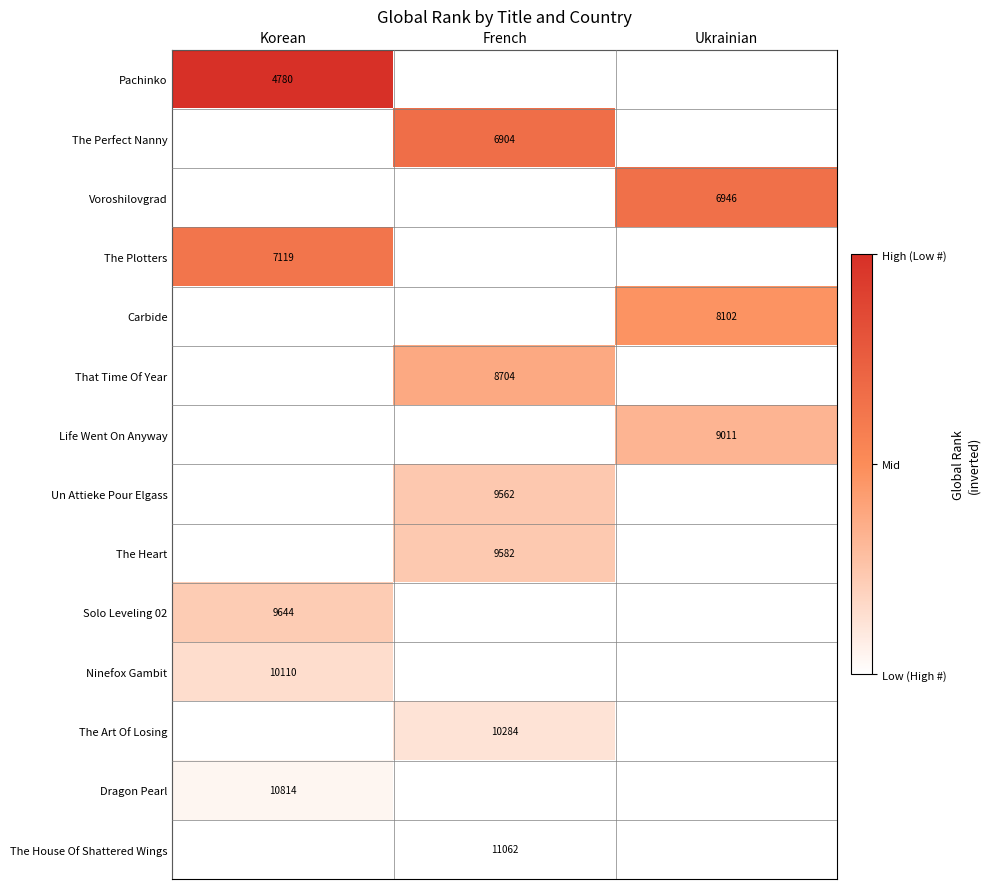

What is the maximum value shown in the chart?

1.0